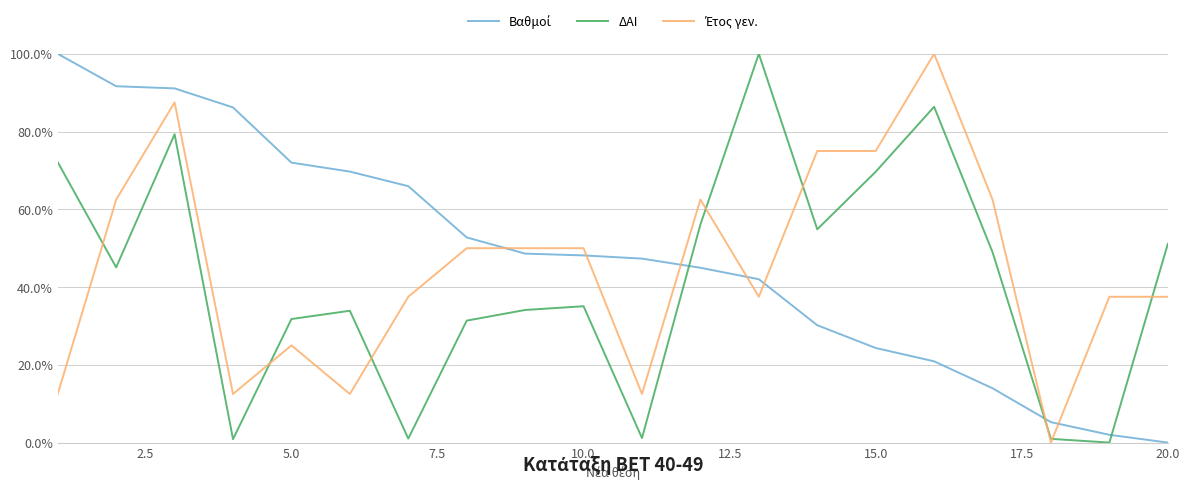

What is the greatest value displayed?

100.0